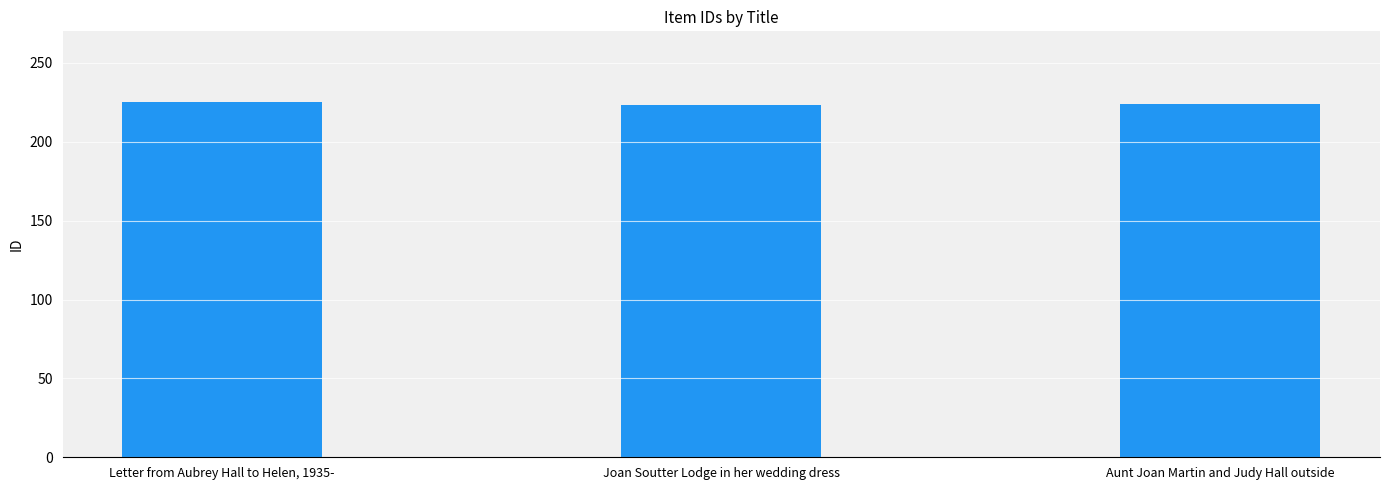

Is it true that the value at Aunt Joan Martin and Judy Hall outside is 224?

True